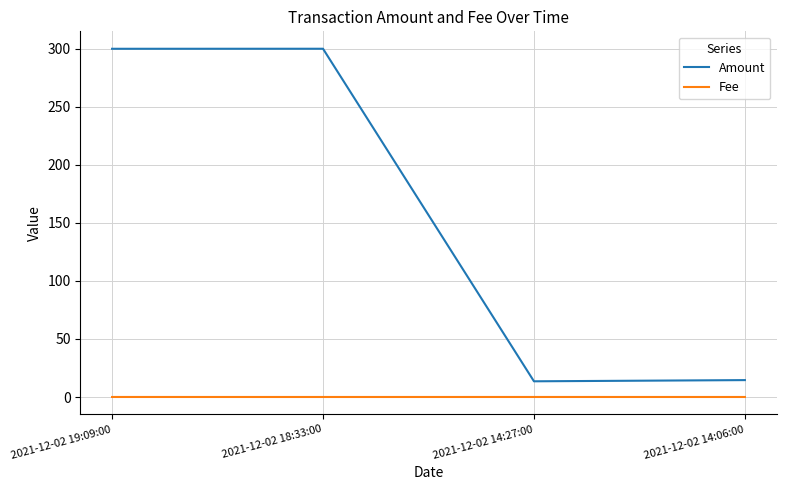

True or false: Amount and Fee cross at least once.

False